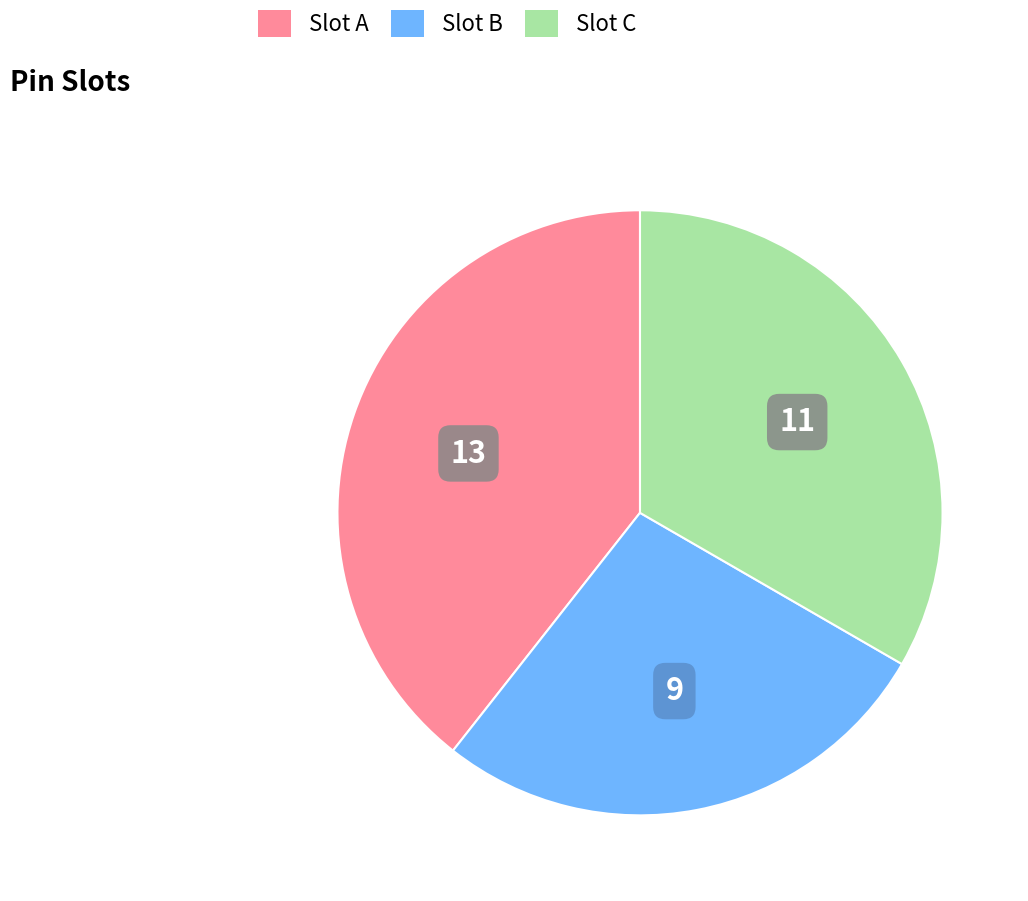

Is there a majority slice in this chart?

No